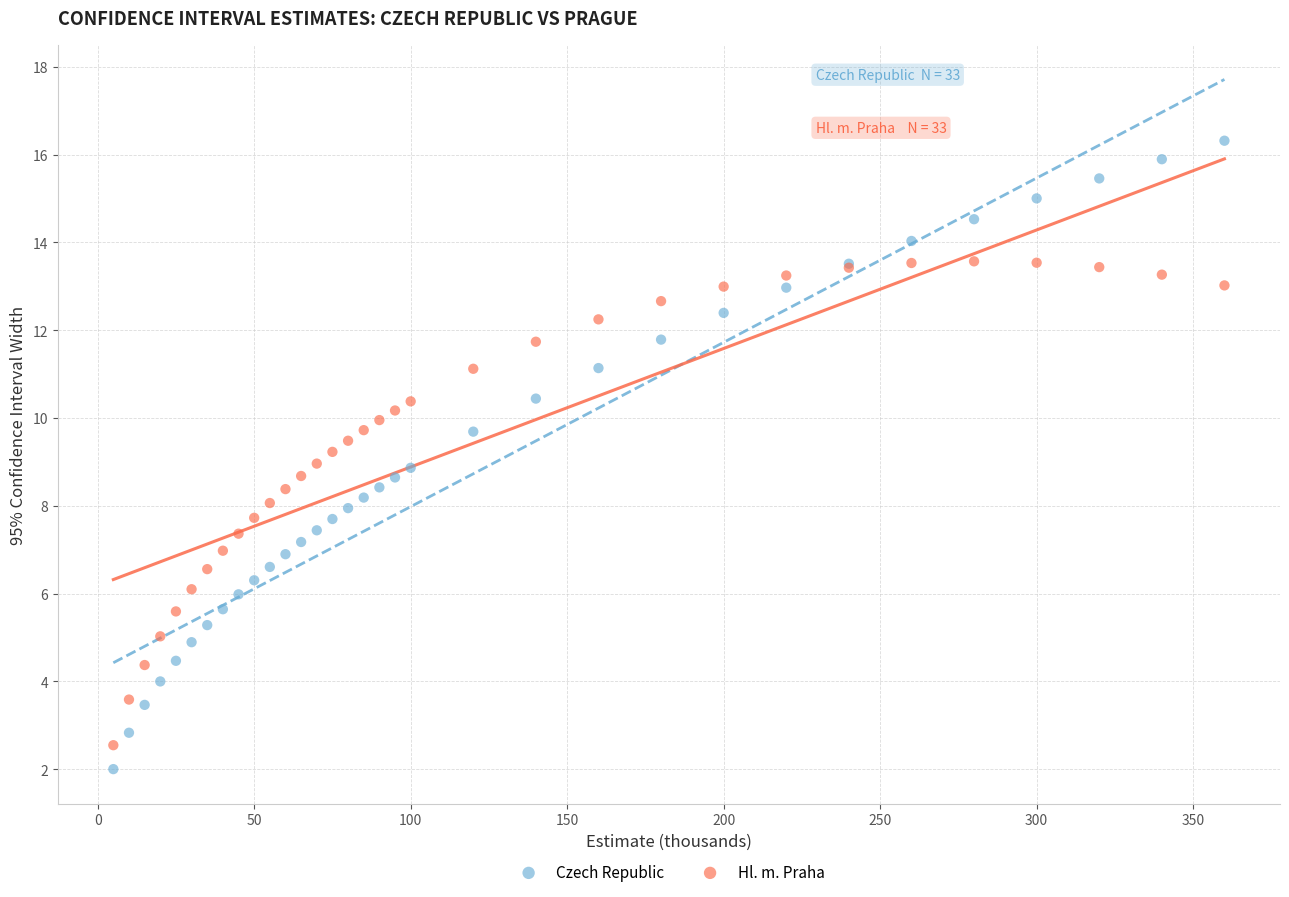

What is the X range (max minus min) for the scatter plot?

355.0